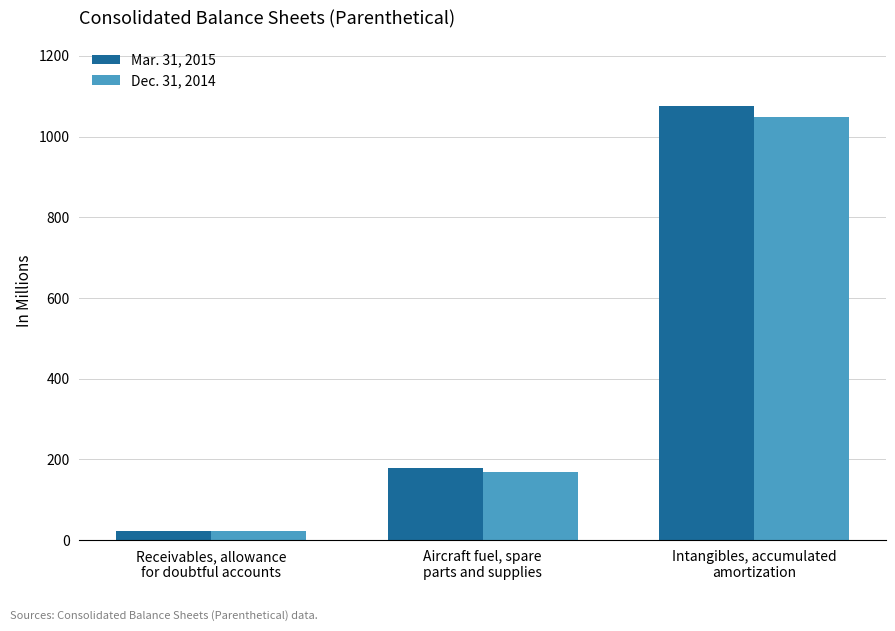

How many bars are there in each group?

2